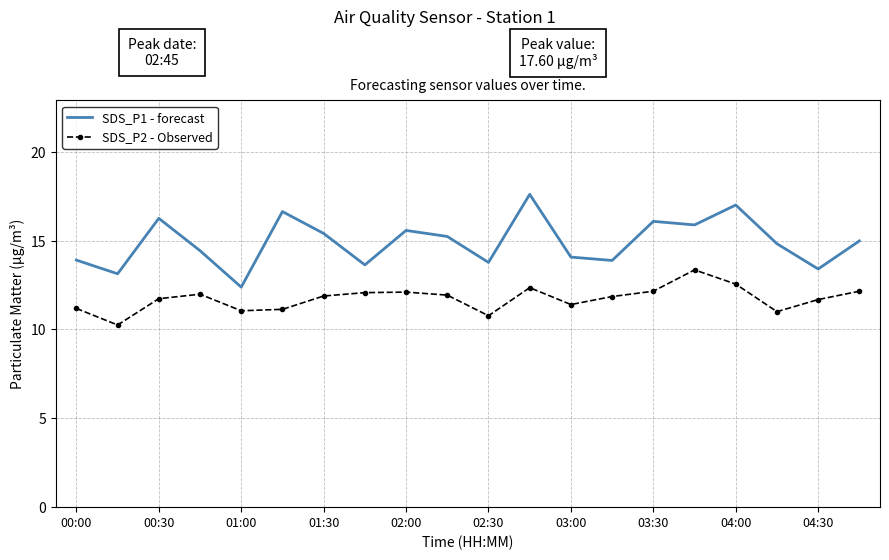

Which series has the widest spread of values?

SDS_P1 - forecast